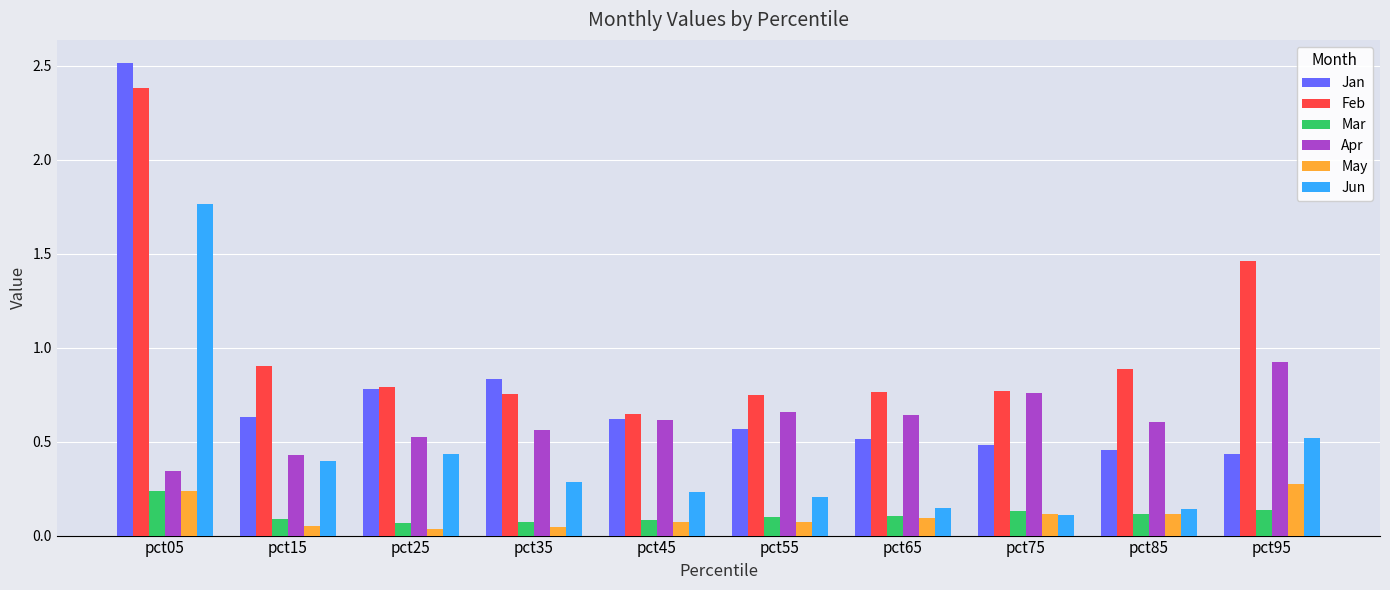

True or false: Feb has a value of 1.1 at pct35.

False